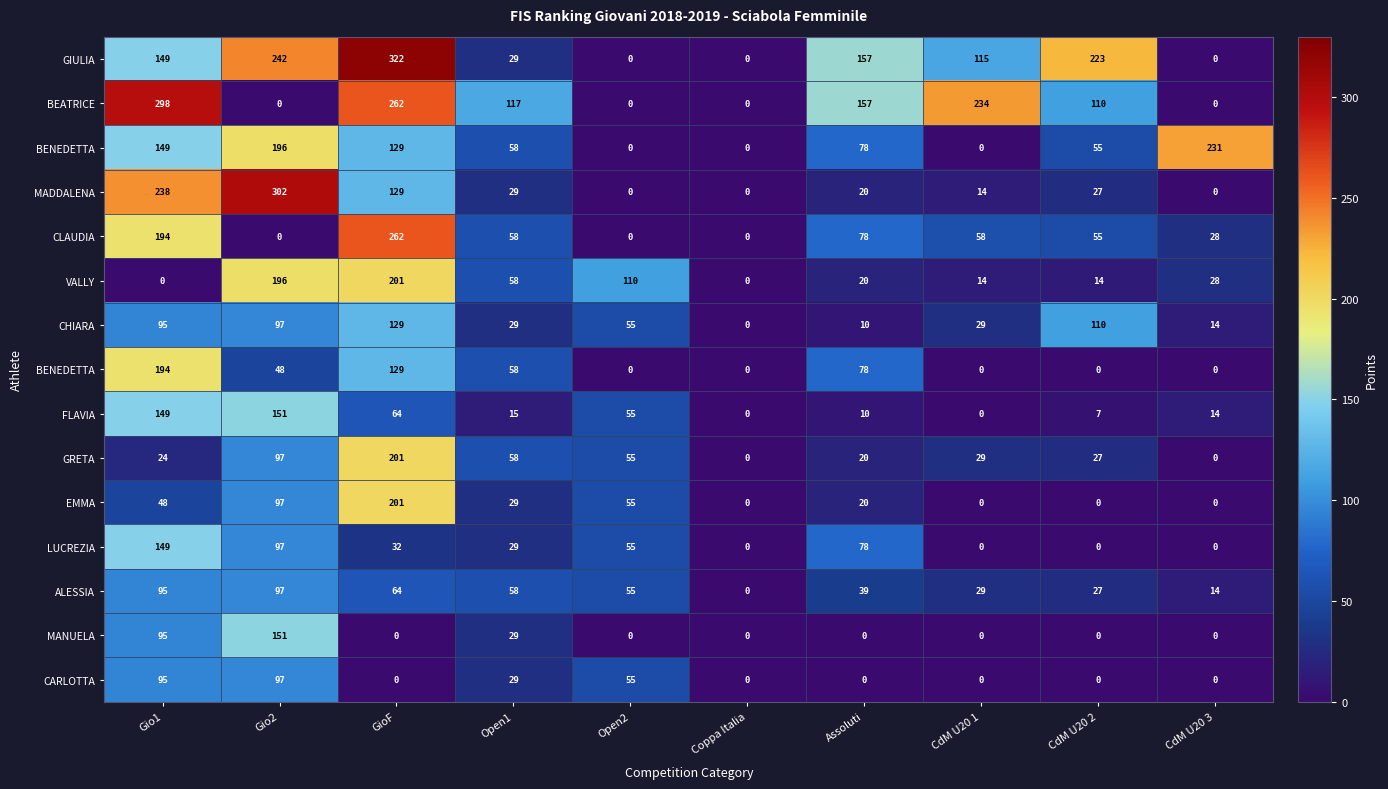

Which category has the lowest value across all series?

Open2